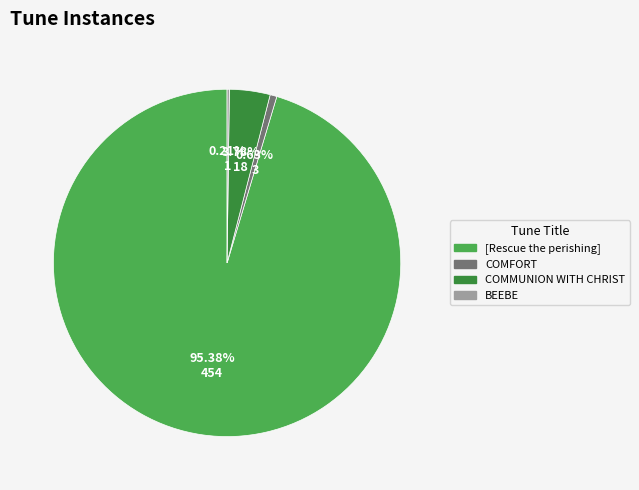

Is [Rescue the perishing] the majority of the pie?

Yes